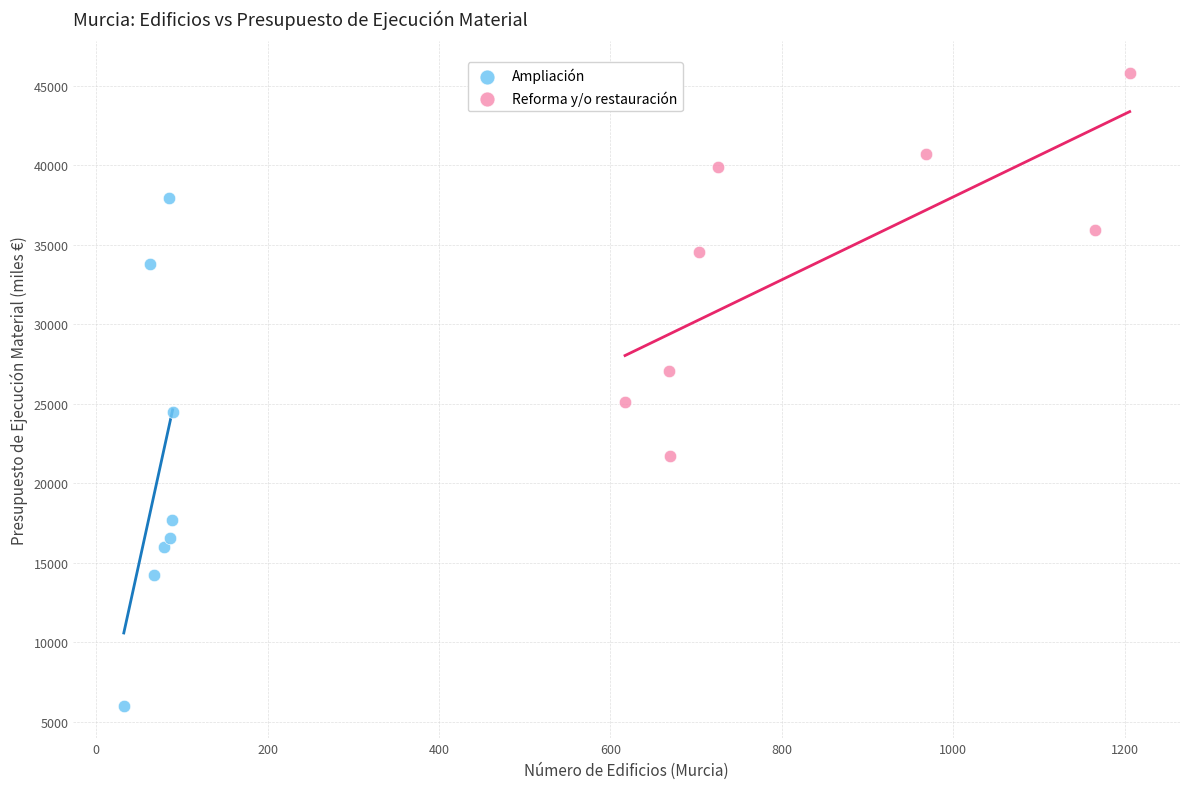

Which series reaches the maximum Y coordinate?

Reforma y/o restauración